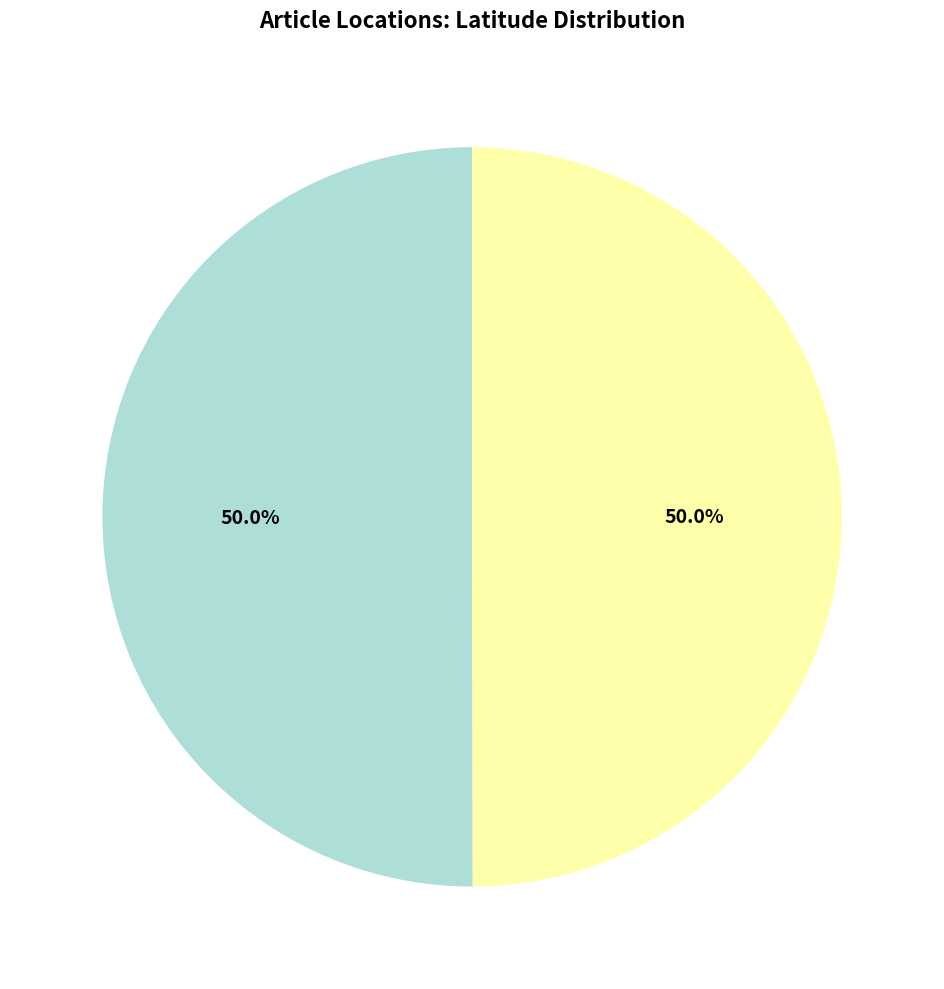

What percentage is the Soldotna, Alaska (White raven) slice, to the nearest percent?

50%